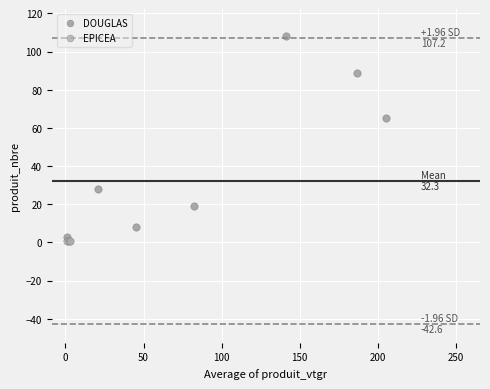

Which series reaches the maximum Y coordinate?

DOUGLAS